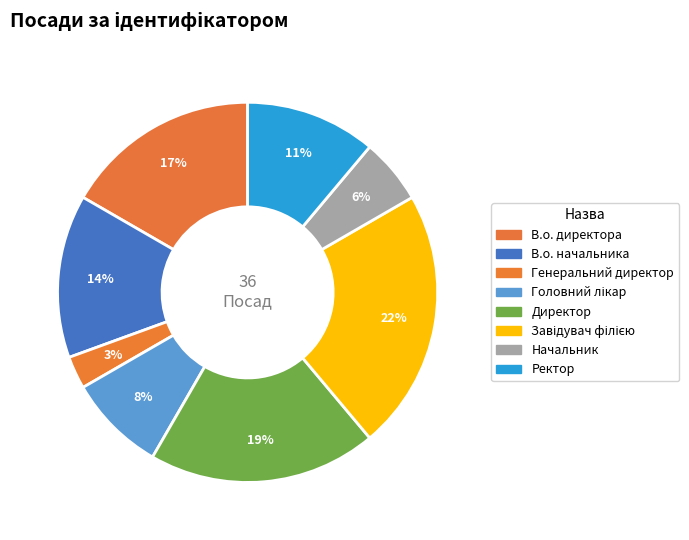

Does any single category account for the majority?

No